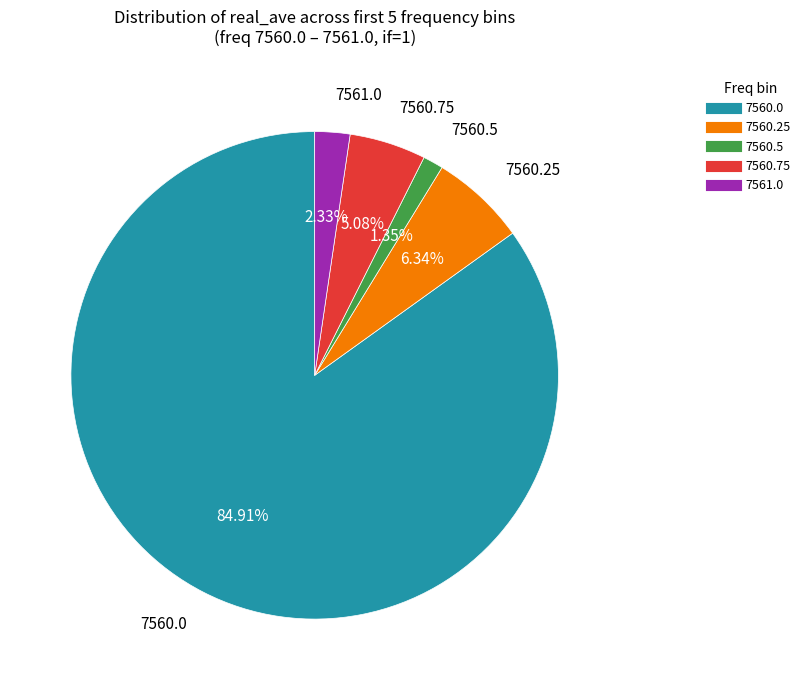

Which slice represents more than half of the pie?

7560.0